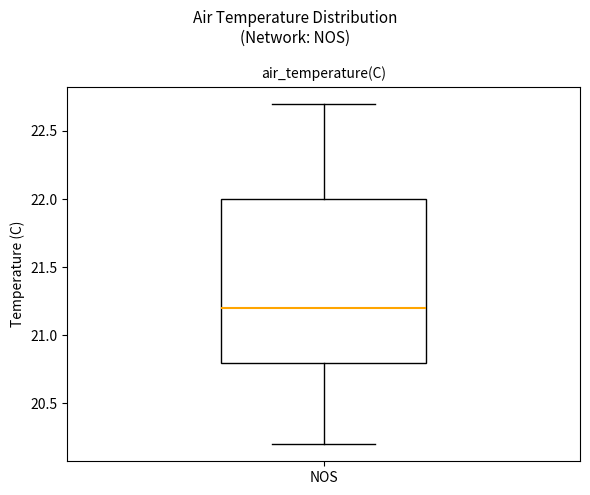

Transcribe this box plot: give where the median line is, the range the box spans, and where the two whiskers end, as read against the y-axis. The values are not printed on the chart, so give them approximately, as read against the axis.

median 21.2, box 20.8 to 22.0, whiskers 20.2 to 22.7